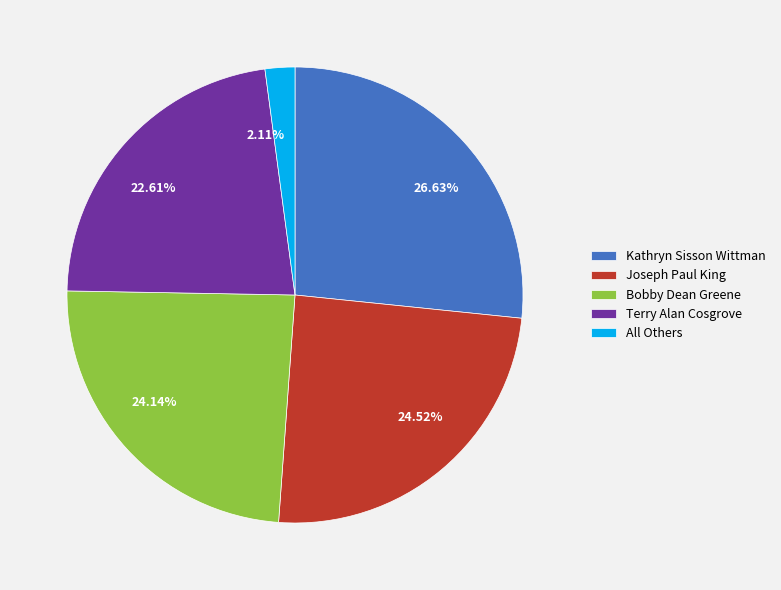

How many segments does this pie chart have?

5